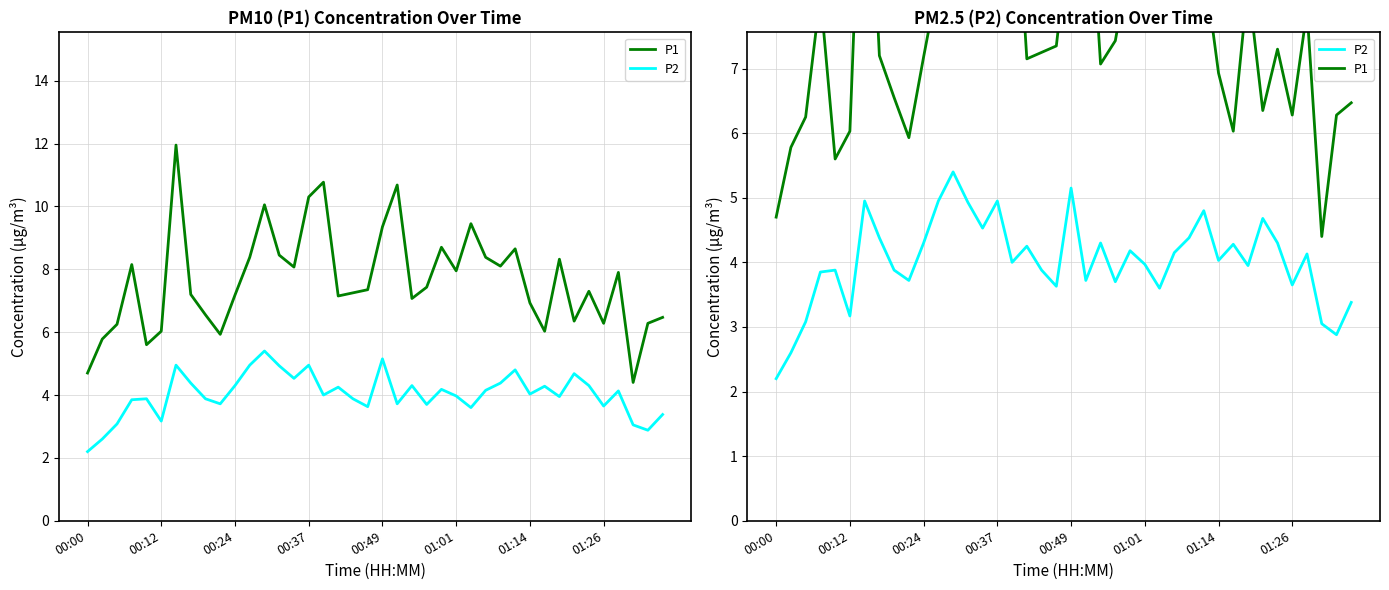

How many lines are shown in the chart?

2